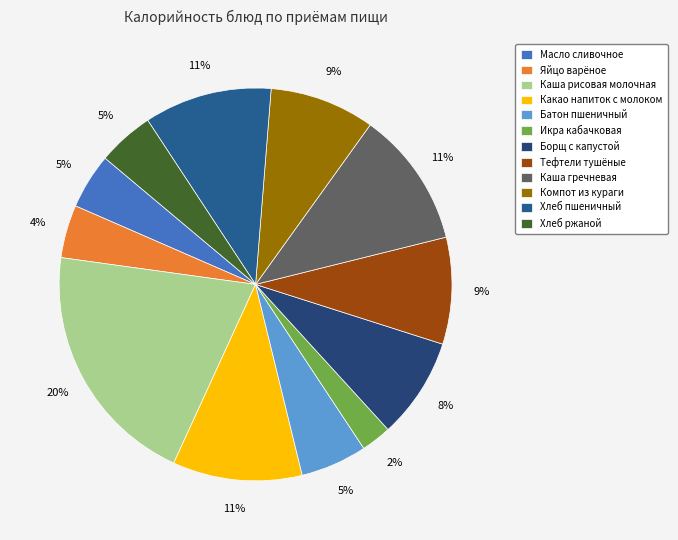

Does any single category account for the majority?

No